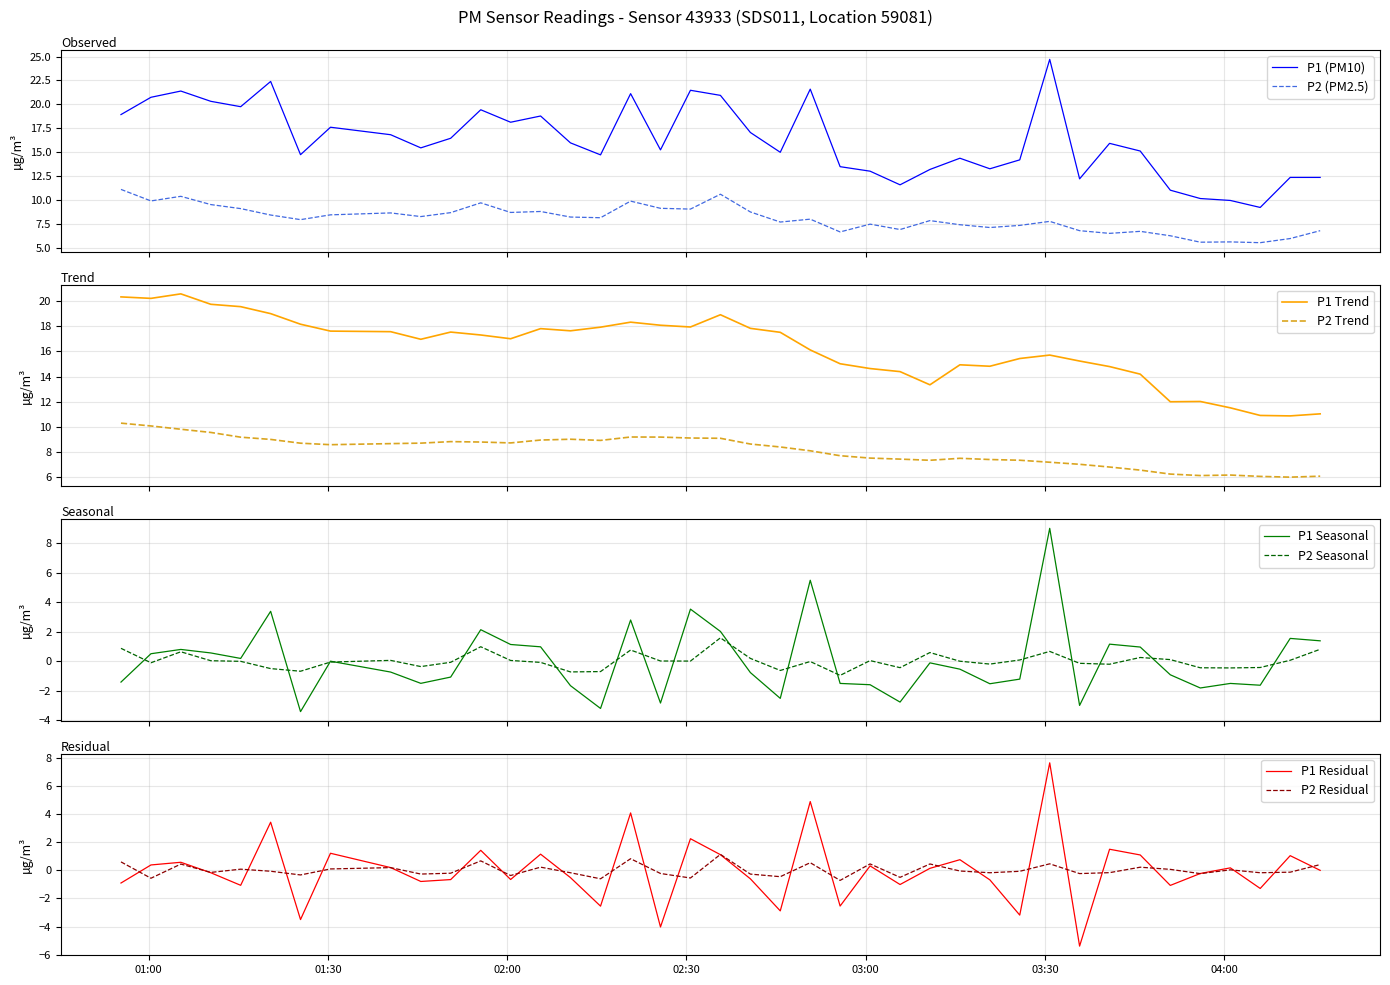

True or false: P1 (PM10) and P2 (PM2.5) intersect in this chart.

False